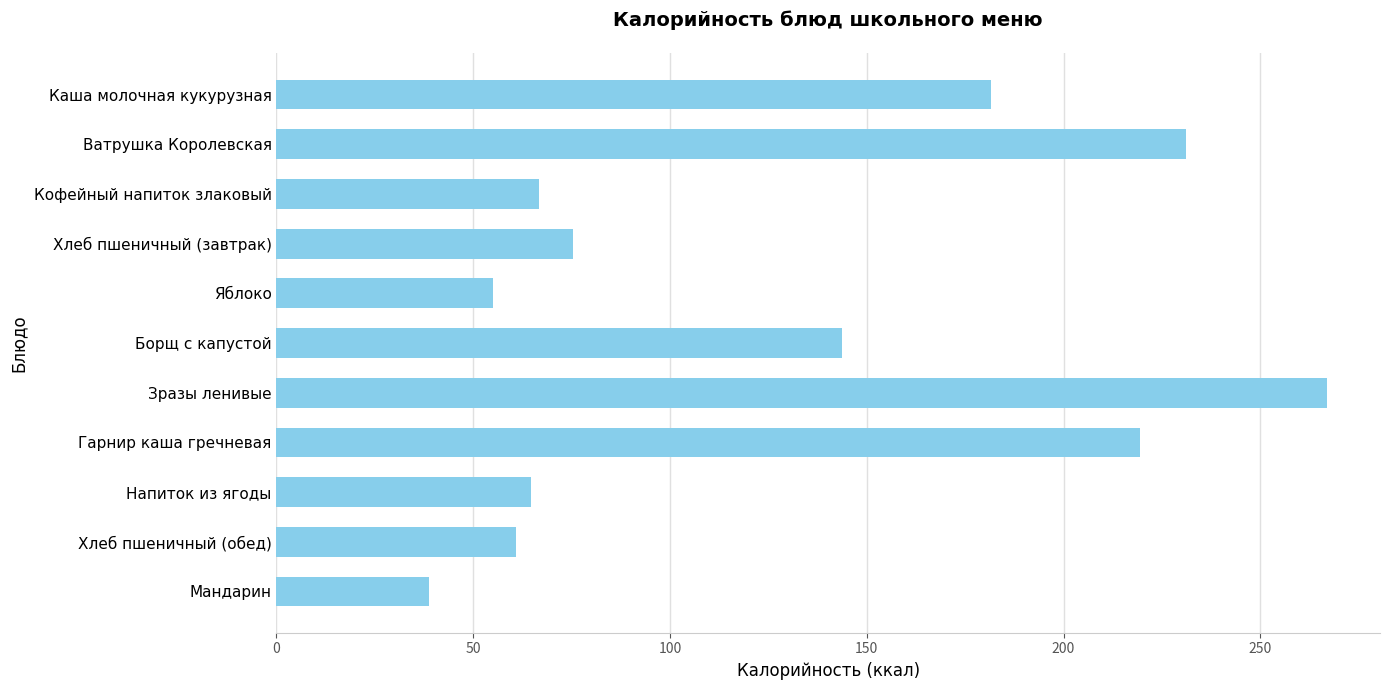

What is the difference between the maximum and minimum values?

228.2